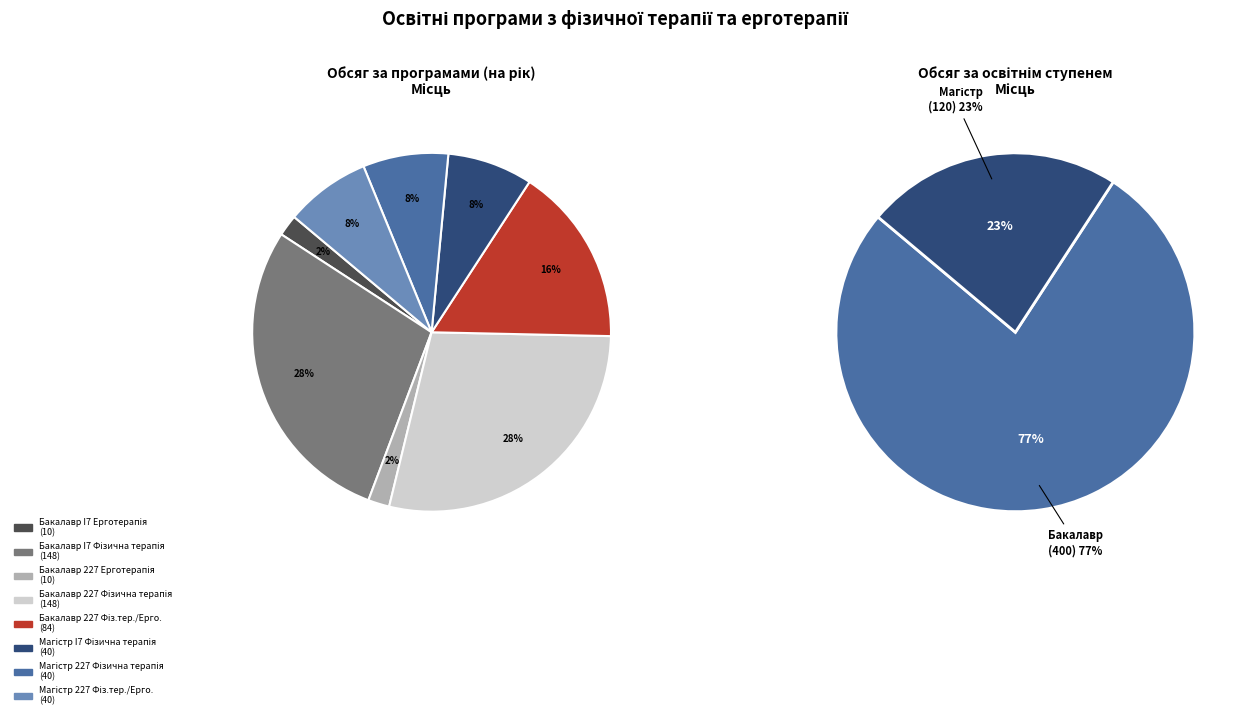

To the nearest percent, what portion does 2 represent?

2%